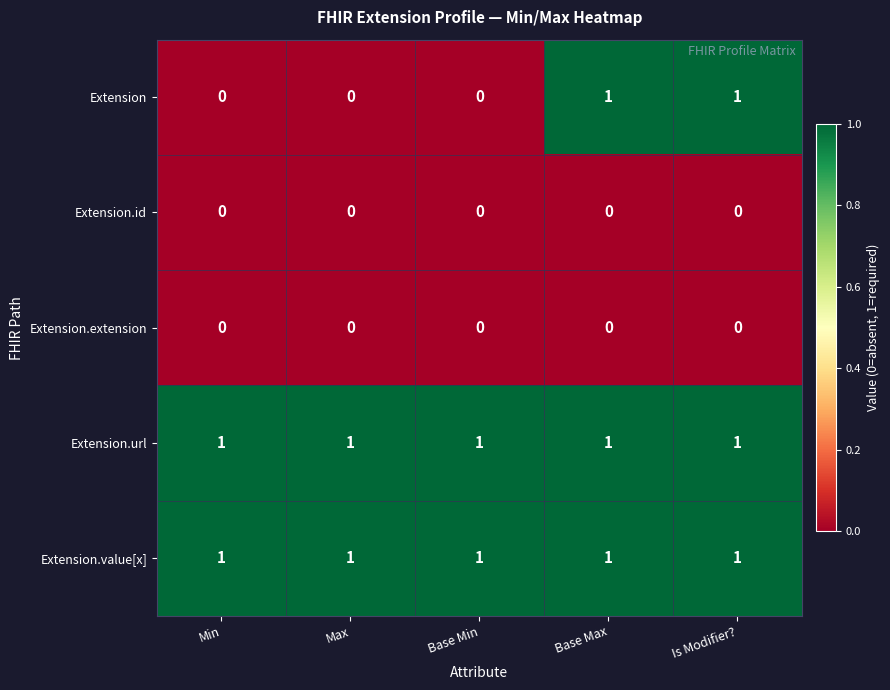

Reading right to left, list all the values displayed in this chart.

Extension: 1	1	0	0	0
Extension.id: 0	0	0	0	0
Extension.extension: 0	0	0	0	0
Extension.url: 1	1	1	1	1
Extension.value[x]: 1	1	1	1	1